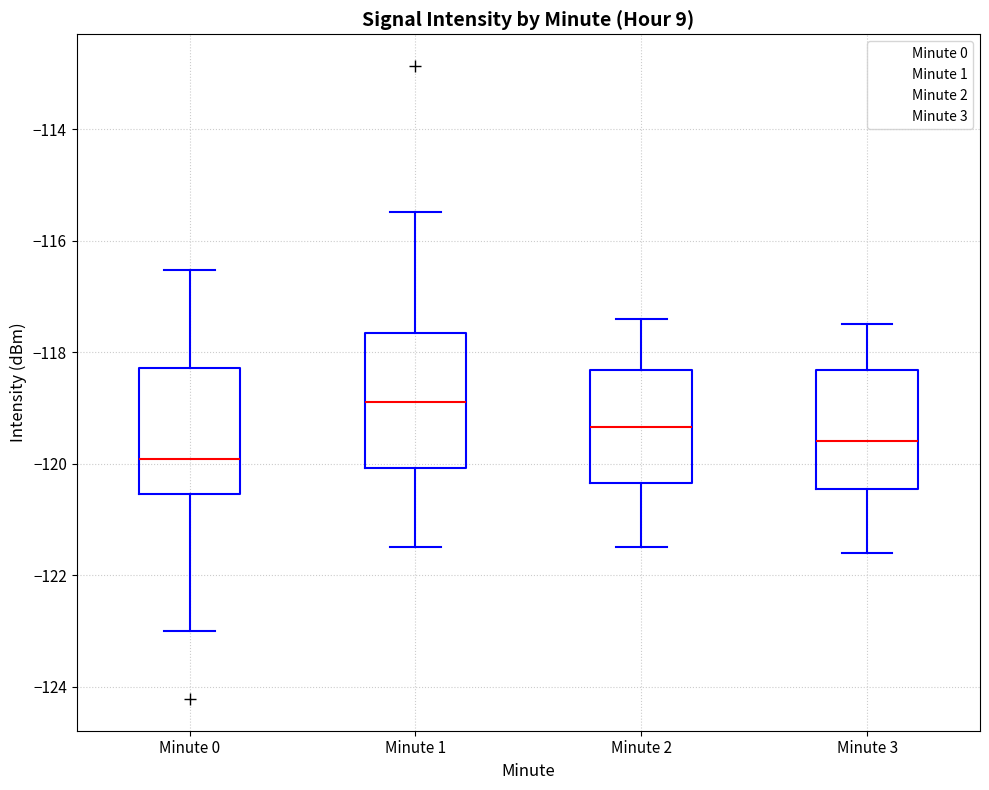

Which box's median line is the highest?

Minute 1